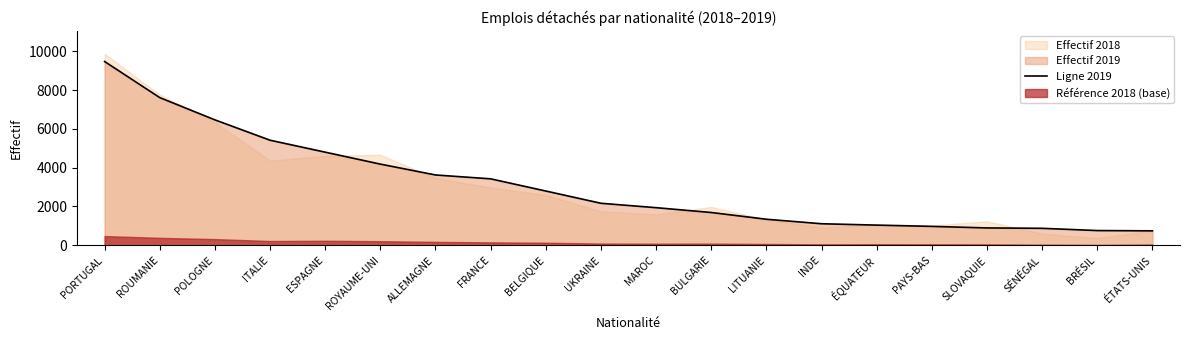

Is it true that the value at ROUMANIE is 7616?

True